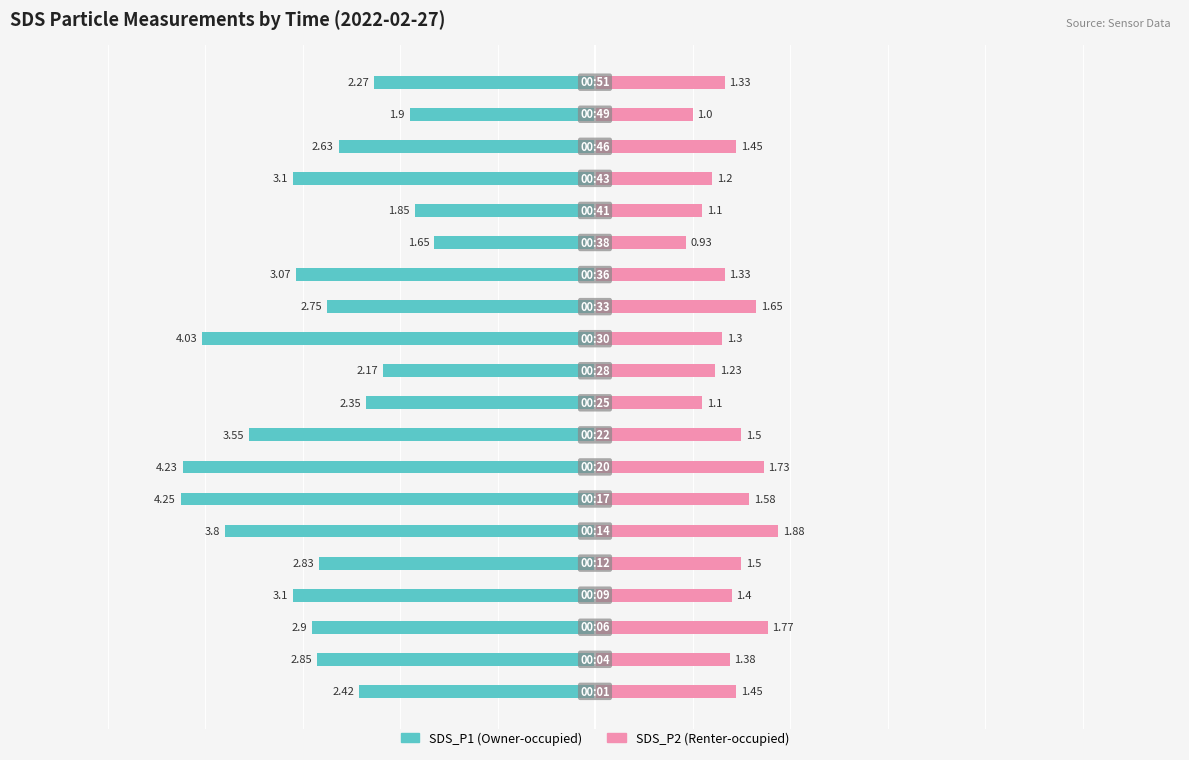

What is the sum of all SDS_P1 values?

-57.7